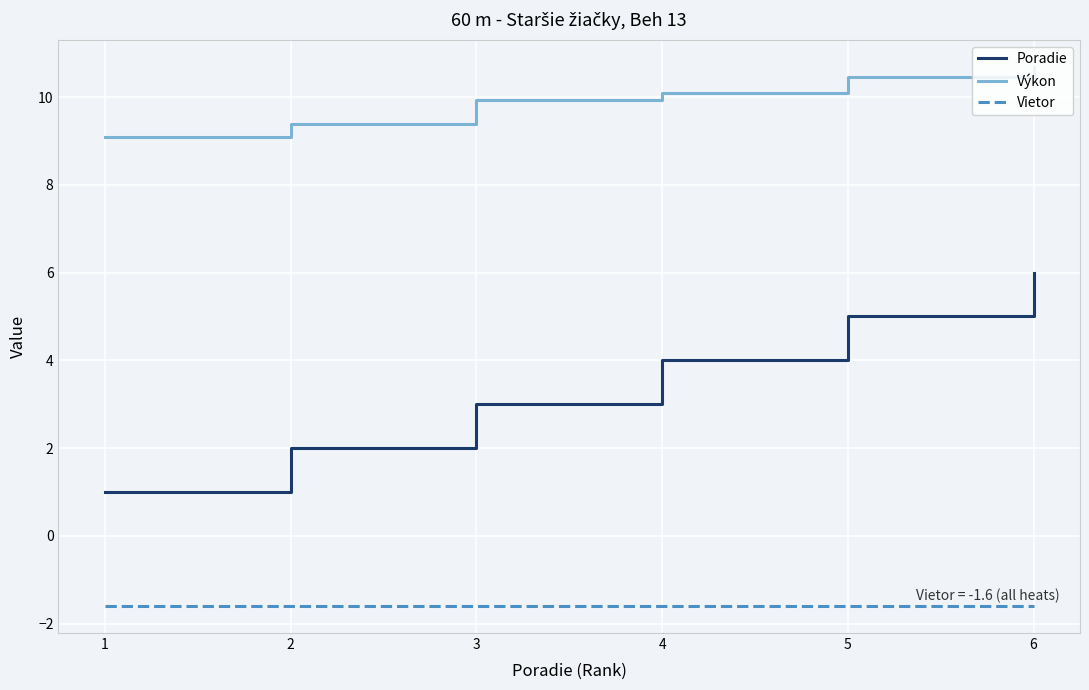

Is the value of Vietor at 2 greater than the value of Poradie at 5?

No